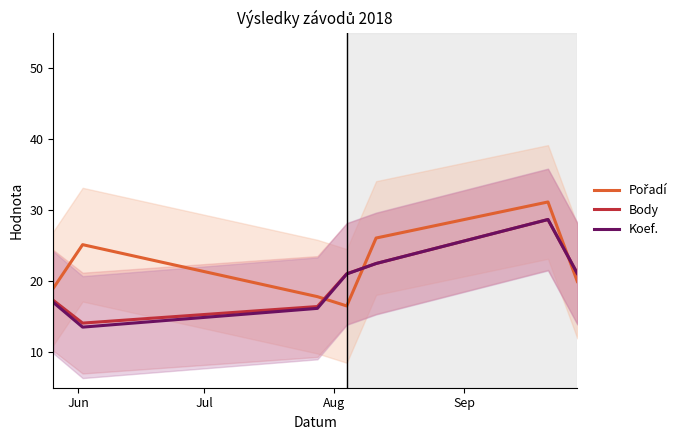

How many data points in Body are above 21?

4